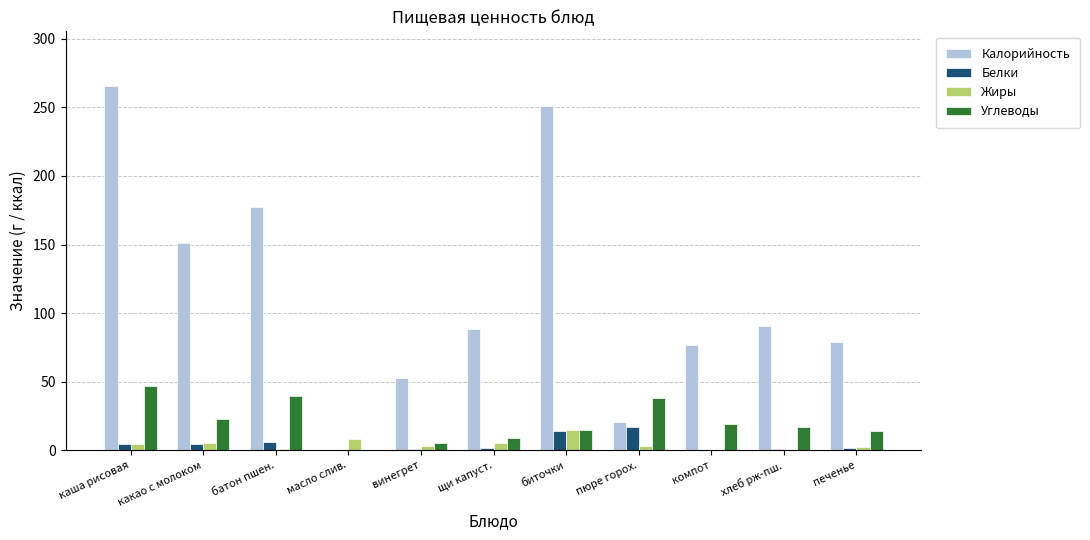

What is the average value of the Калорийность series?

113.9